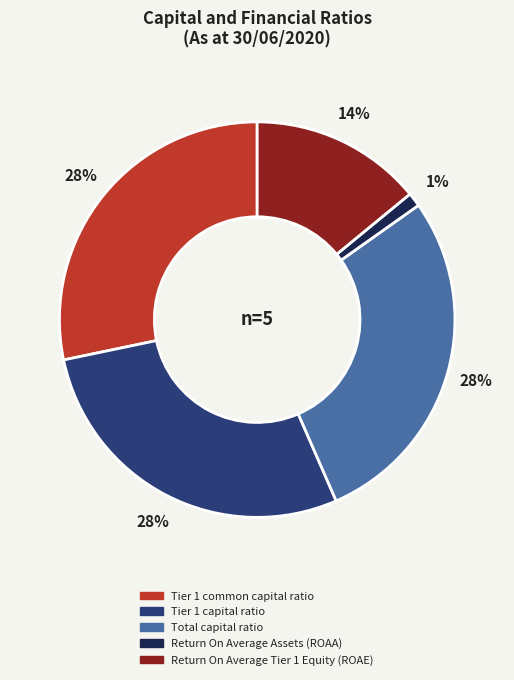

Which has a higher value, Return On Average Tier 1 Equity (ROAE) or Total capital ratio?

Total capital ratio